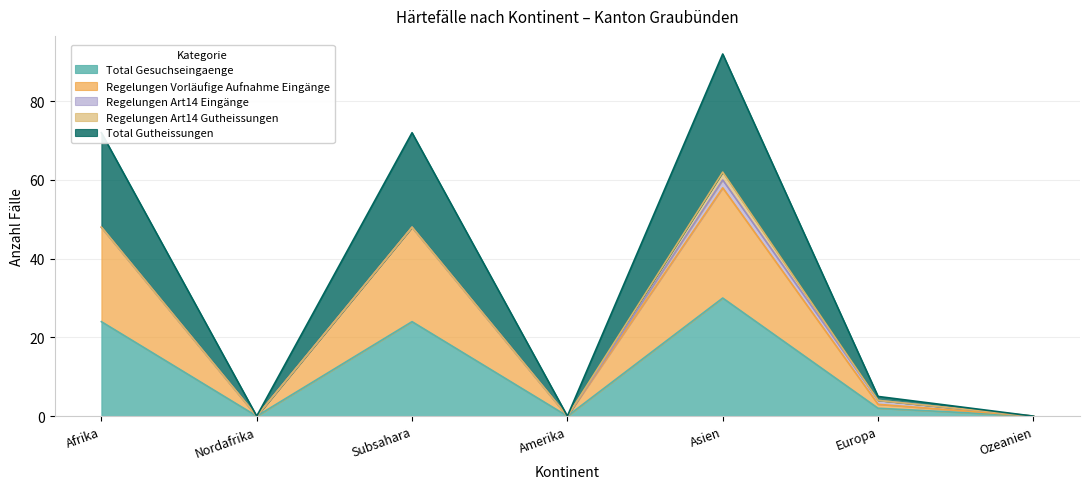

Is it true that Total Gesuchseingaenge equals 24 at Subsahara?

True